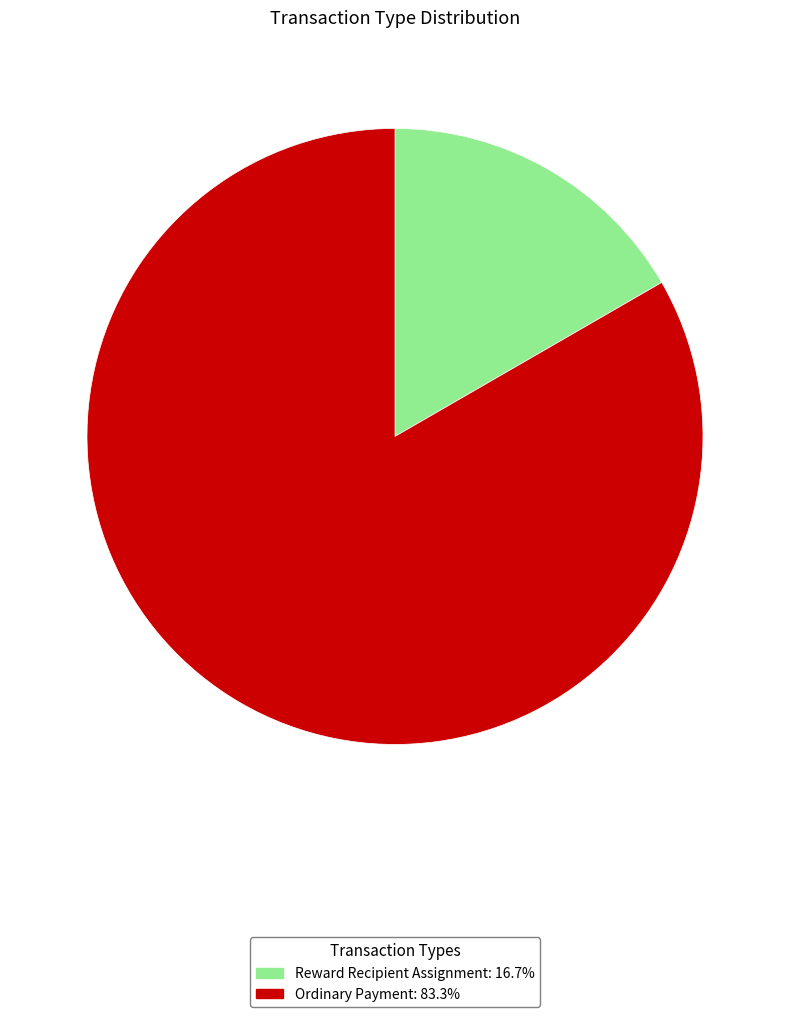

Is there any slice that represents more than half of the pie?

Yes